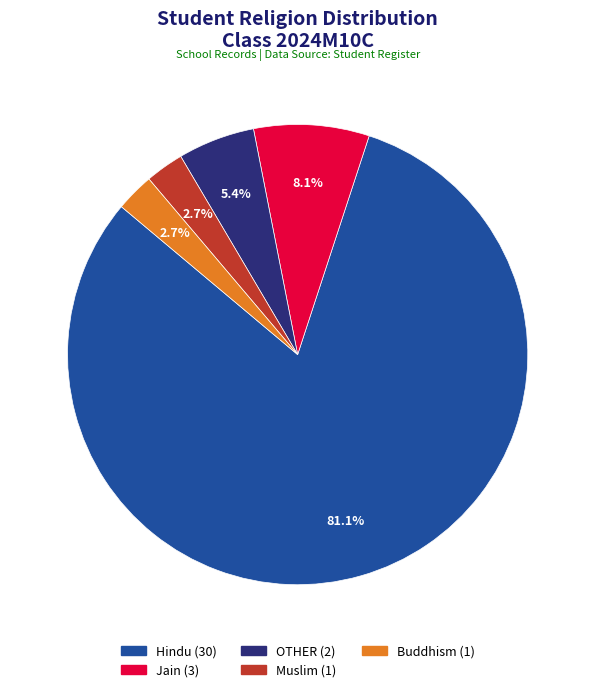

Which slice is the largest?

Hindu